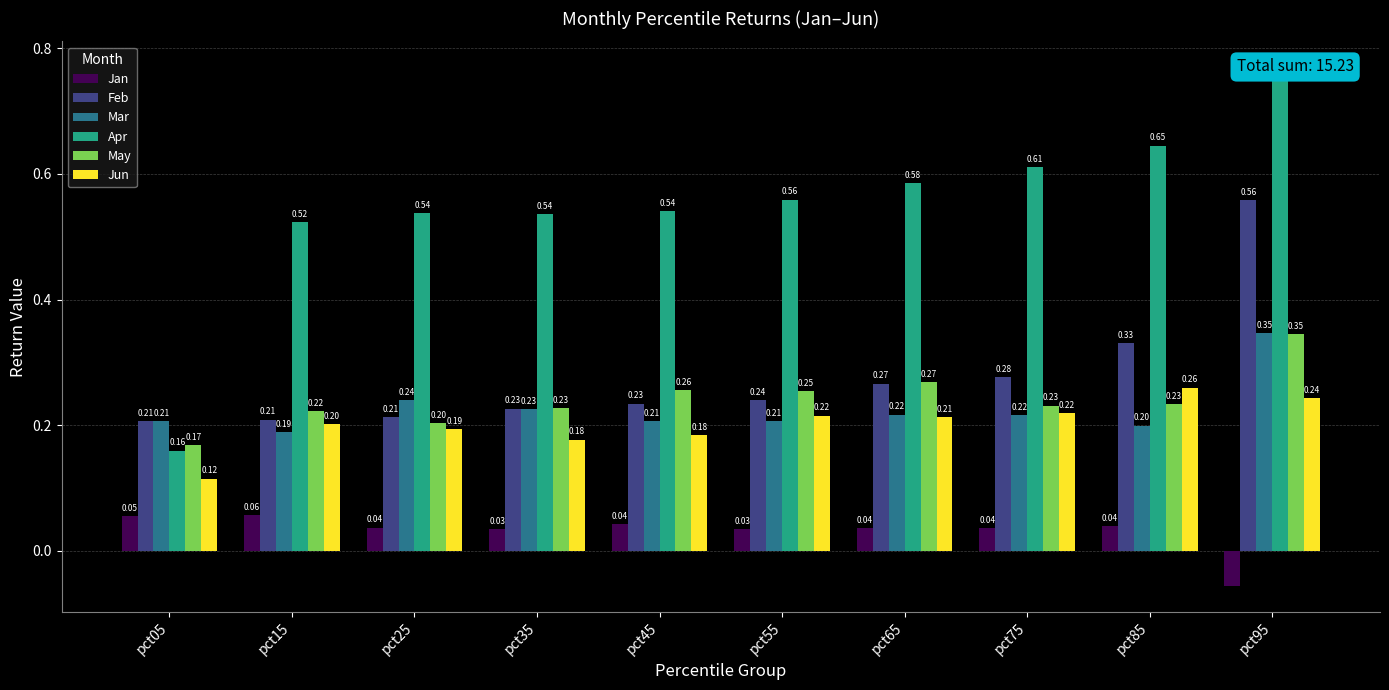

Reading left to right, transcribe all the data shown in this chart.

Jan: pct05=0.1	pct15=0.1	pct25=0.0	pct35=0.0	pct45=0.0	pct55=0.0	pct65=0.0	pct75=0.0	pct85=0.0	pct95=-0.1
Feb: pct05=0.2	pct15=0.2	pct25=0.2	pct35=0.2	pct45=0.2	pct55=0.2	pct65=0.3	pct75=0.3	pct85=0.3	pct95=0.6
Mar: pct05=0.2	pct15=0.2	pct25=0.2	pct35=0.2	pct45=0.2	pct55=0.2	pct65=0.2	pct75=0.2	pct85=0.2	pct95=0.3
Apr: pct05=0.2	pct15=0.5	pct25=0.5	pct35=0.5	pct45=0.5	pct55=0.6	pct65=0.6	pct75=0.6	pct85=0.6	pct95=0.8
May: pct05=0.2	pct15=0.2	pct25=0.2	pct35=0.2	pct45=0.3	pct55=0.3	pct65=0.3	pct75=0.2	pct85=0.2	pct95=0.3
Jun: pct05=0.1	pct15=0.2	pct25=0.2	pct35=0.2	pct45=0.2	pct55=0.2	pct65=0.2	pct75=0.2	pct85=0.3	pct95=0.2